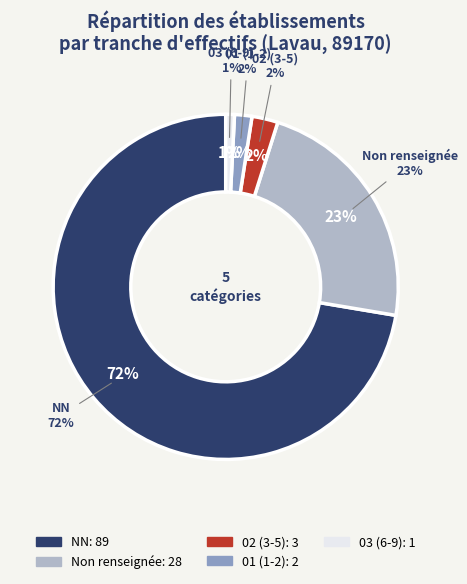

What is the largest slice in the pie chart?

NN